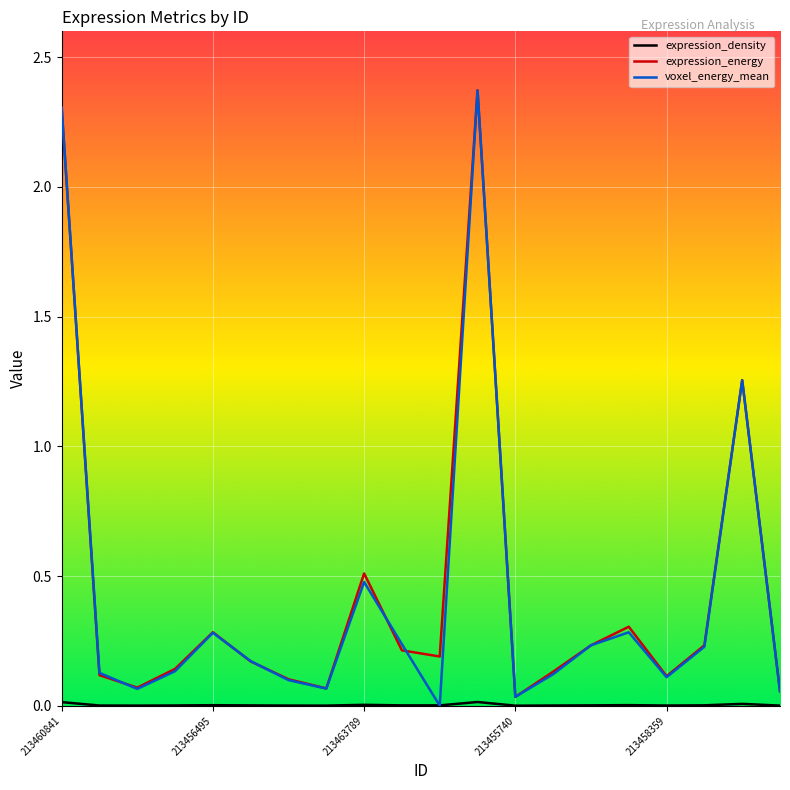

What is the difference between the maximum and minimum values in the expression_energy series?

2.3